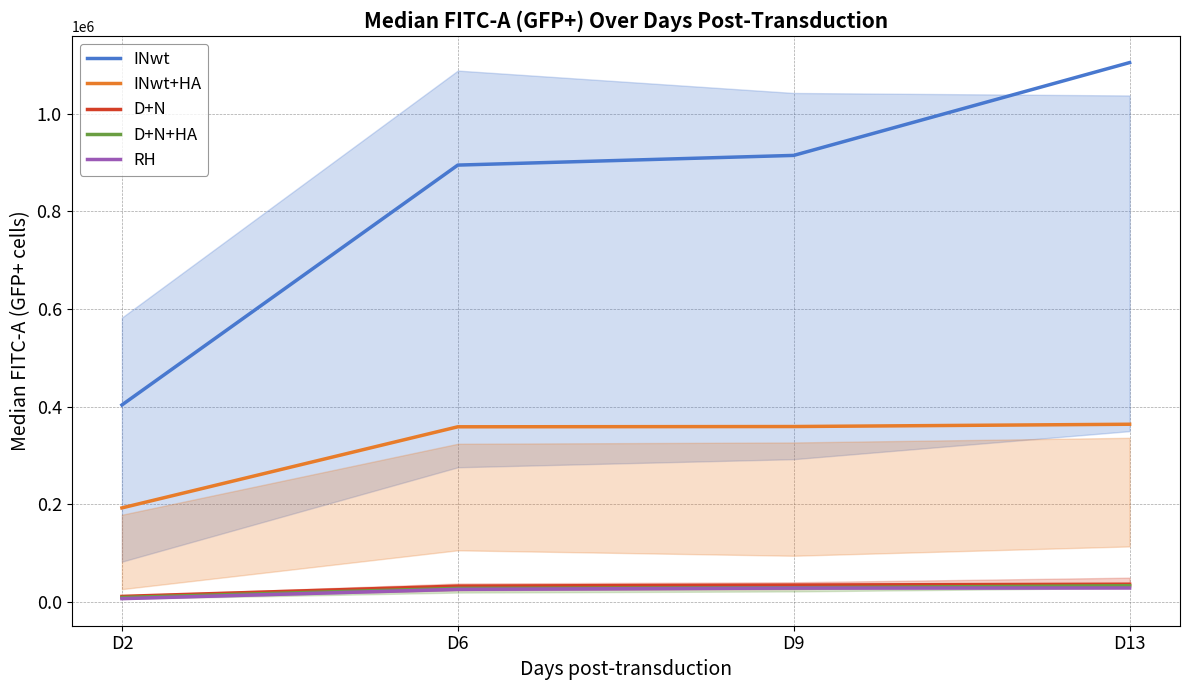

Where does the D+N+HA series first go above 29195?

D9